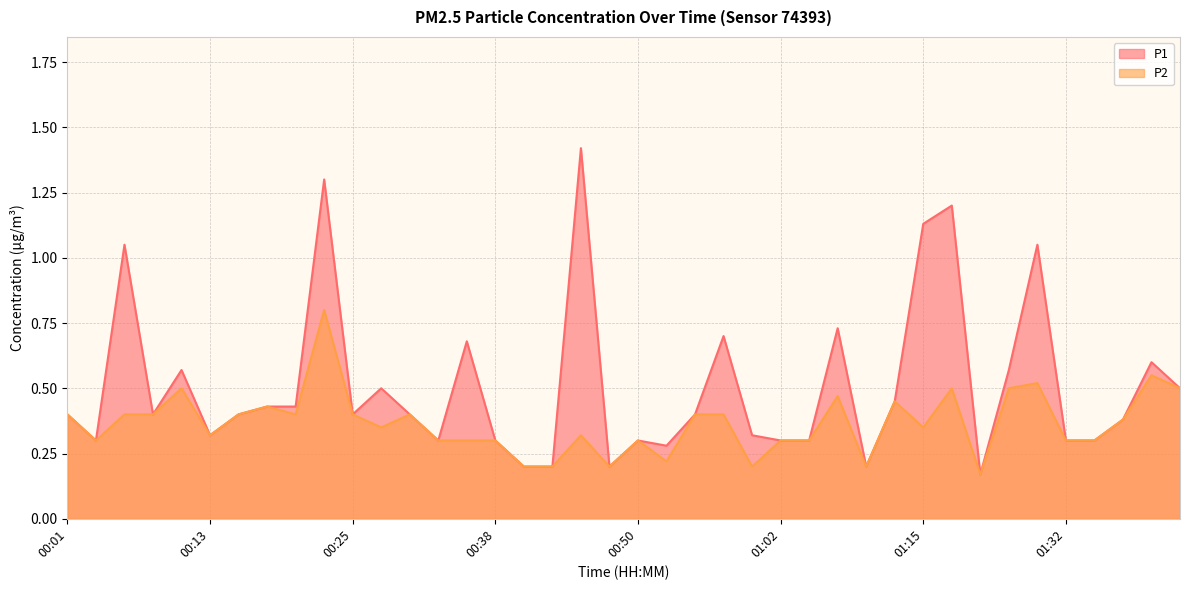

True or false: P2 and P1 cross at least once.

False